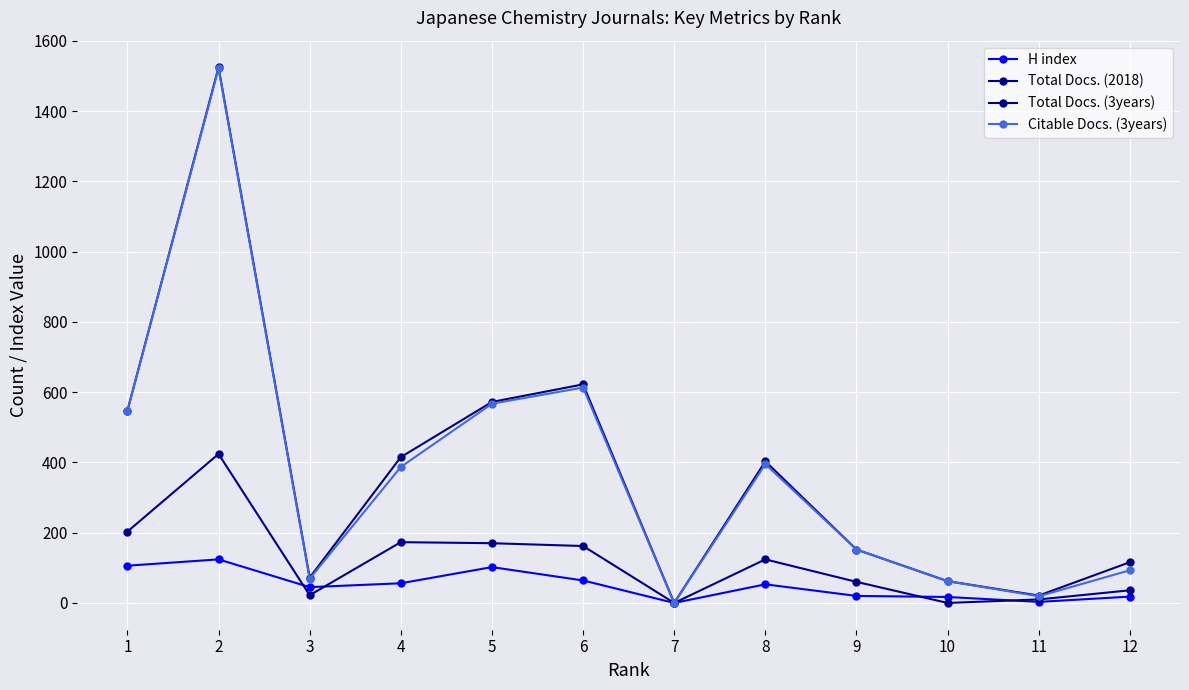

Reading left to right, what are all the values shown in this chart?

H index: 1=106	2=124	3=45	4=56	5=102	6=64	7=0	8=53	9=20	10=17	11=3	12=18
Total Docs. (2018): 1=203	2=424	3=22	4=173	5=170	6=162	7=0	8=124	9=60	10=0	11=10	12=36
Total Docs. (3years): 1=547	2=1524	3=72	4=415	5=572	6=622	7=0	8=403	9=152	10=62	11=21	12=116
Citable Docs. (3years): 1=547	2=1521	3=69	4=387	5=567	6=613	7=0	8=395	9=152	10=62	11=19	12=93